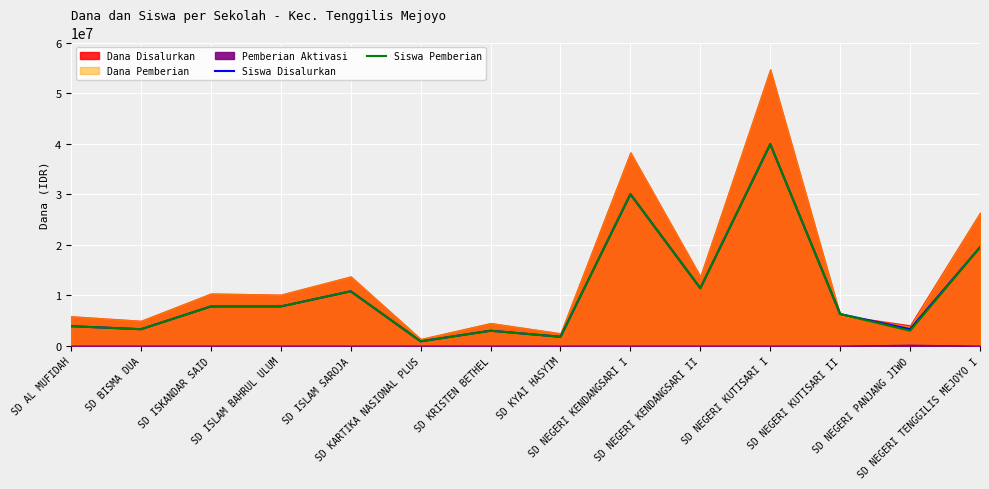

What is the label of the 4th point from the left?

SD ISLAM BAHRUL ULUM